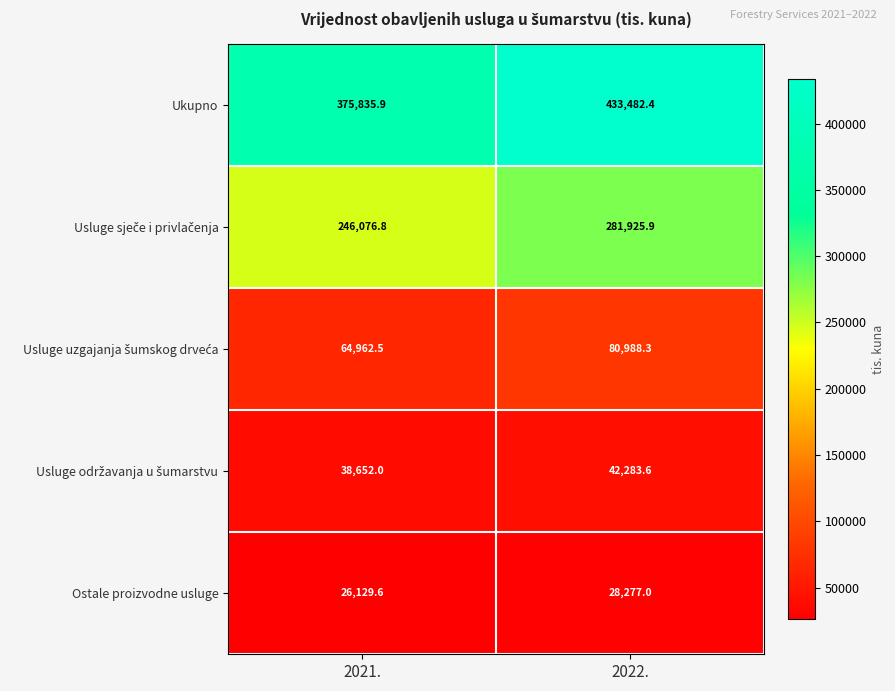

What is the average value of the Ukupno series?

404659.2